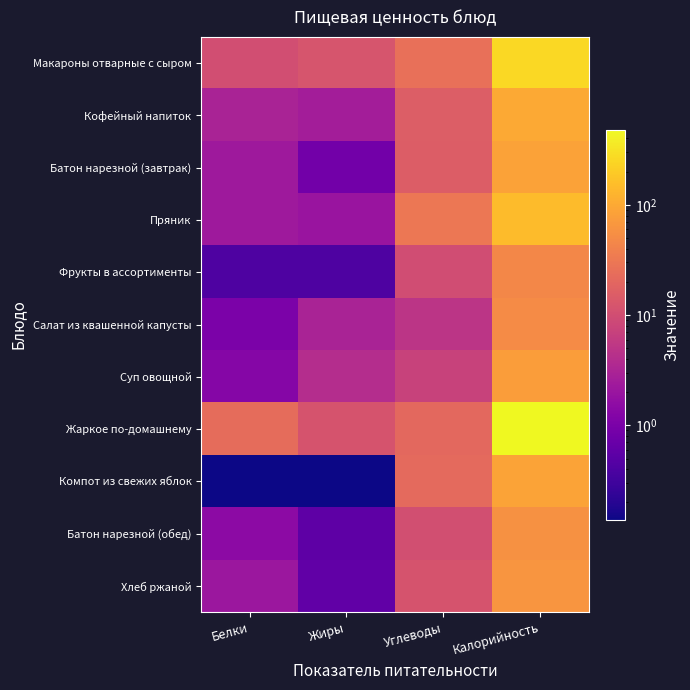

Rank the series by their maximum value, from highest to lowest.

Жаркое по-домашнему, Макароны отварные с сыром, Пряник, Кофейный напиток, Компот из свежих яблок, Батон нарезной (завтрак), Суп овощной, Хлеб ржаной, Батон нарезной (обед), Салат из квашенной капусты, Фрукты в ассортименты